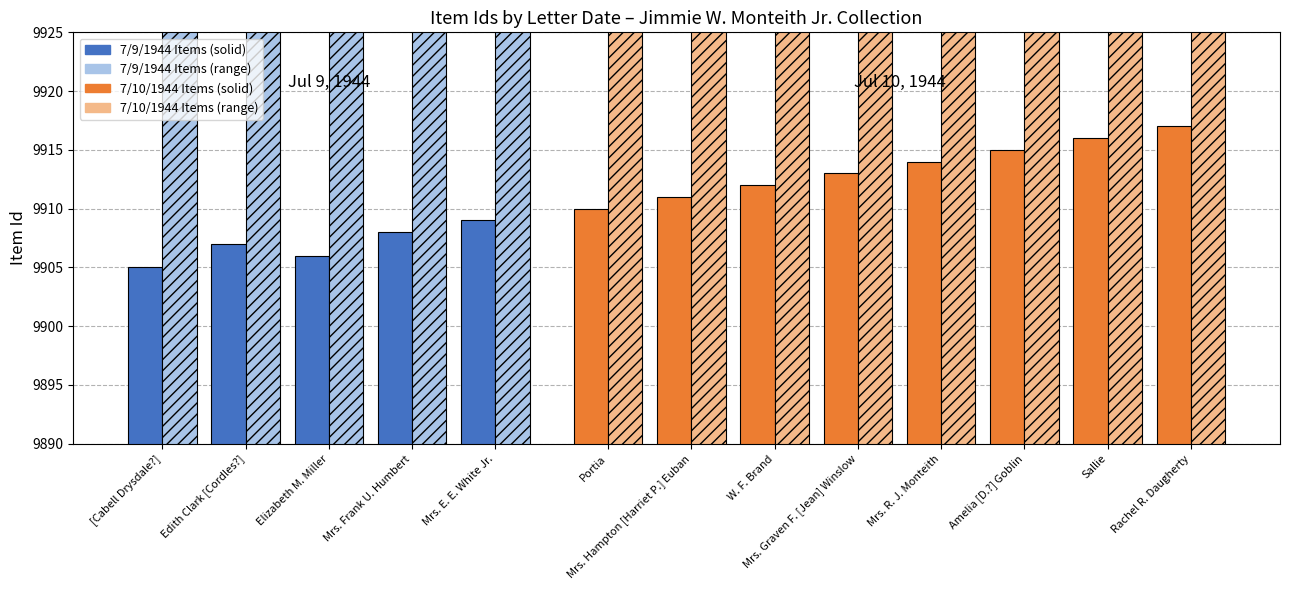

List the labels in order of value, largest first.

Mrs. E. E. White Jr., Mrs. Frank U. Humbert, Edith Clark [Cordles?], Elizabeth M. Miller, [Cabell Drysdale?]